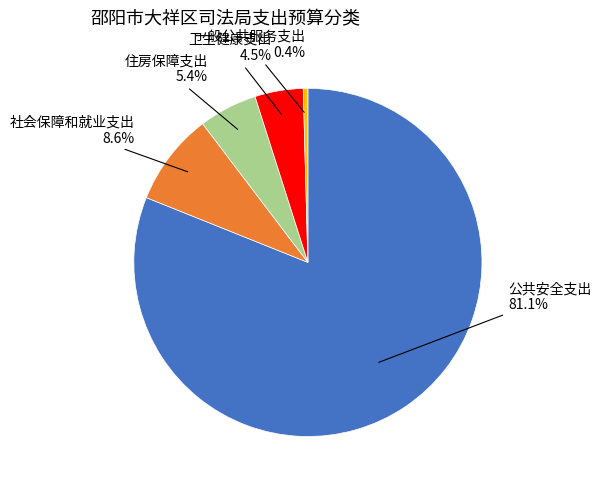

To the nearest percent, what is the average slice percentage?

20%